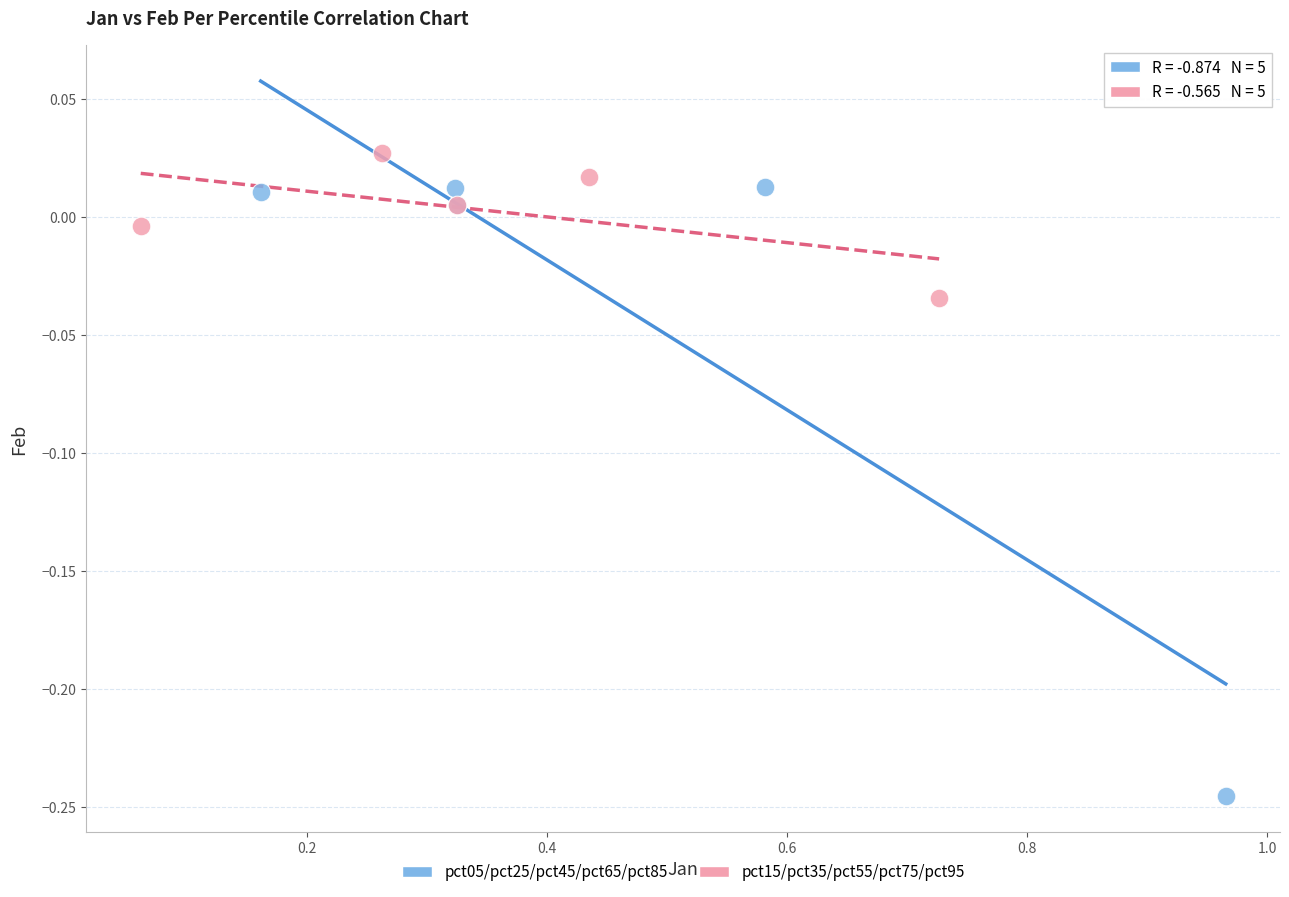

Which series reaches the minimum Y coordinate?

pct05/pct25/pct45/pct65/pct85